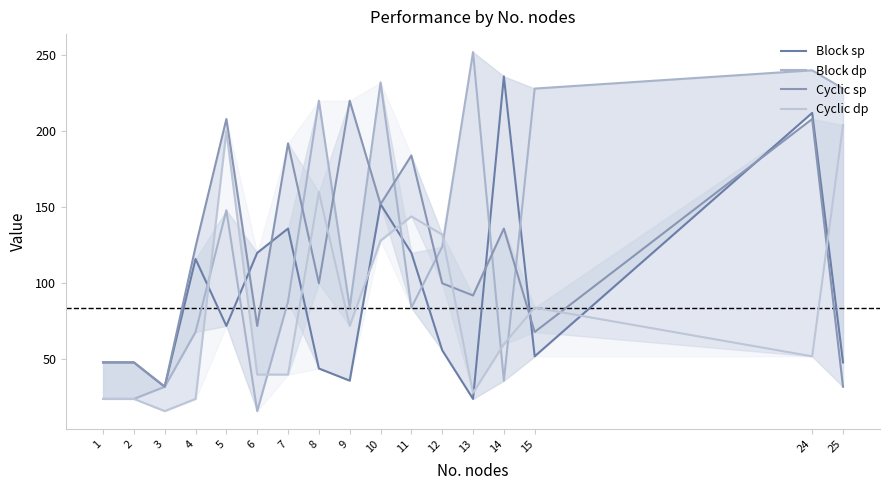

What is the difference between the highest and lowest values at 10?

104